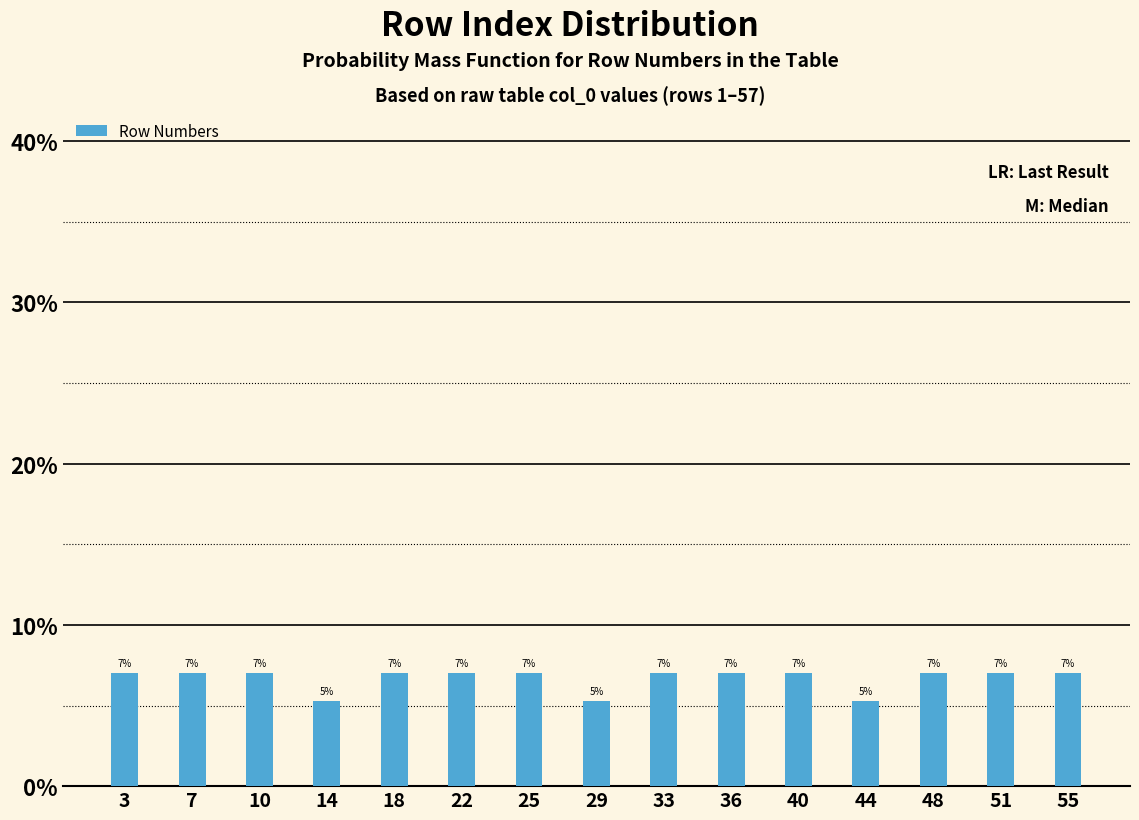

At which label does the data first exceed 7?

3